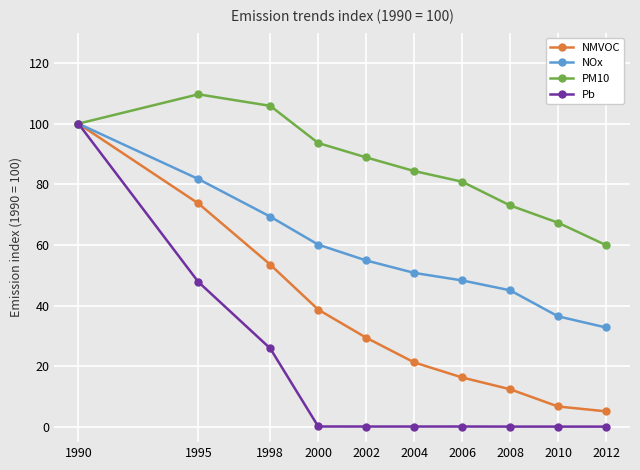

At which category is the sum across all series the highest?

1990